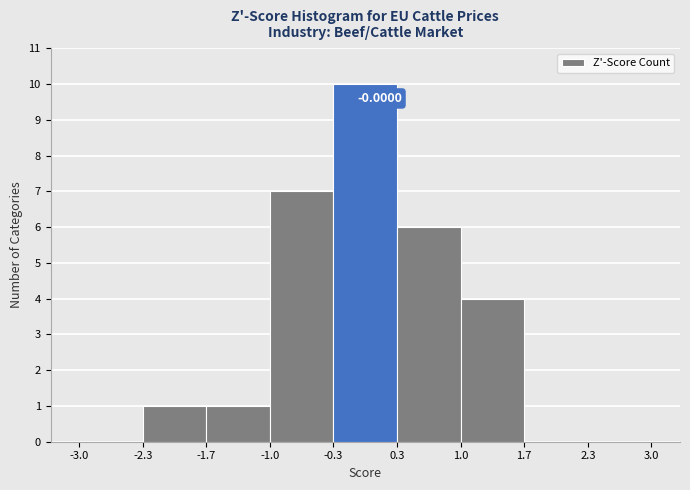

Which range on the x-axis has the tallest bar?

-0.3 to 0.3